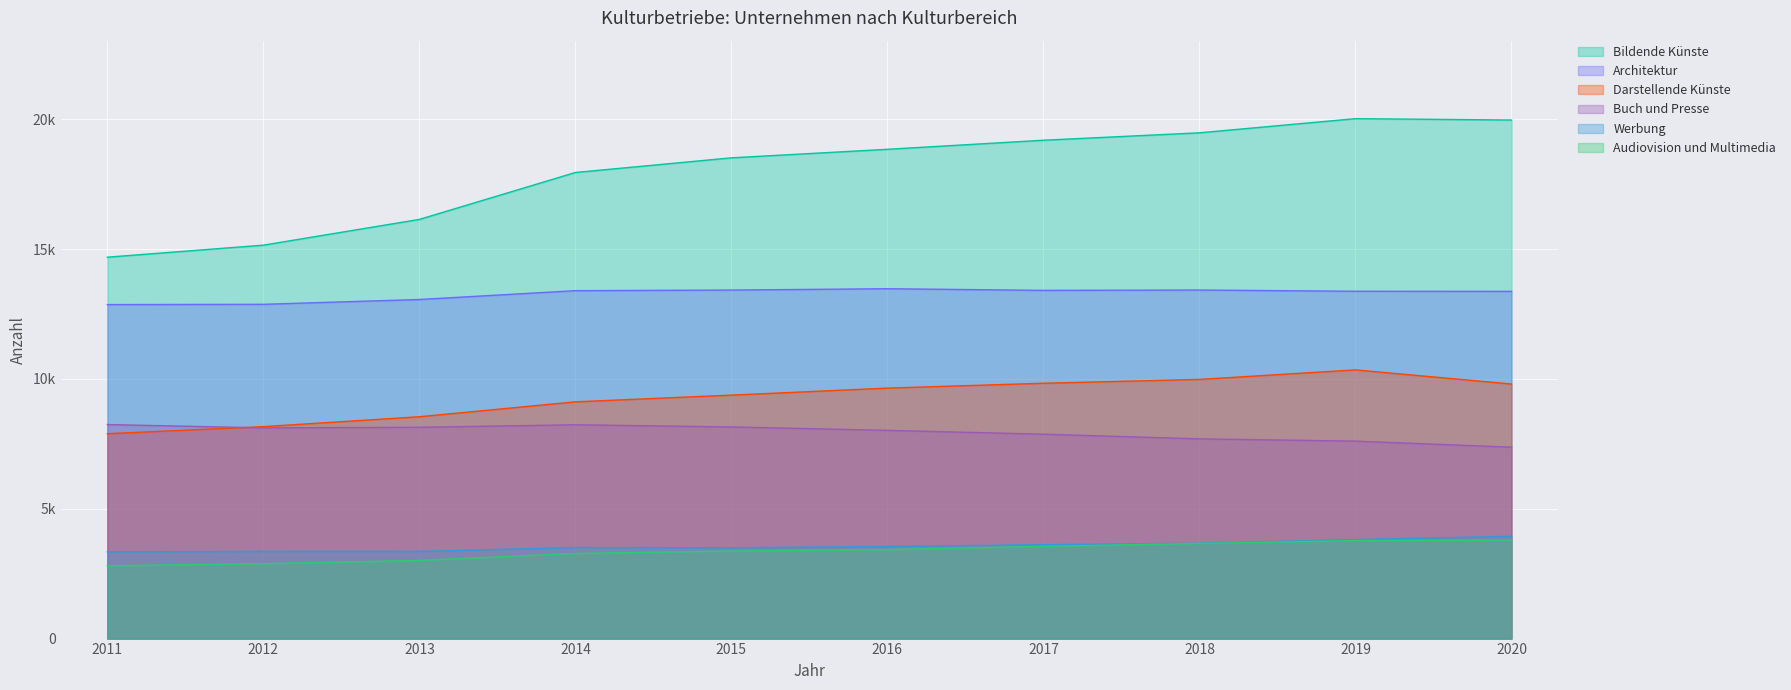

At which label does Buch und Presse reach its peak?

2011